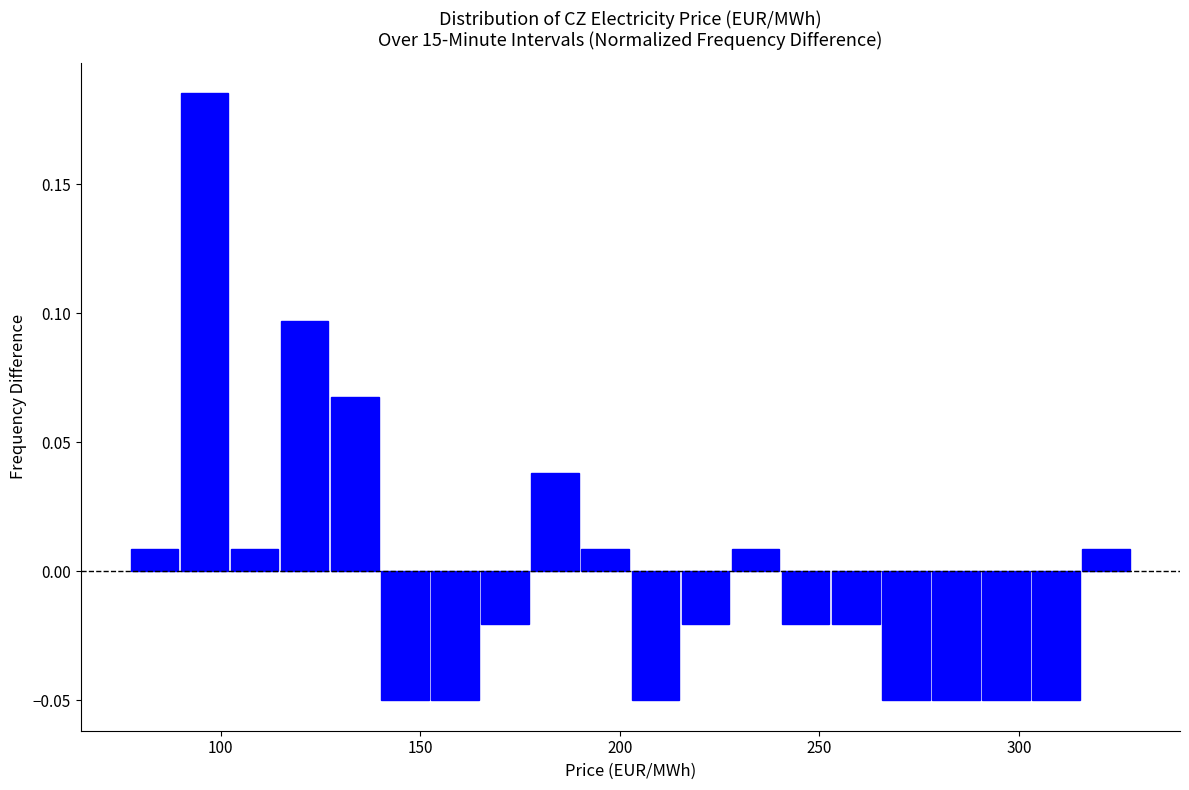

Around what value on the x-axis is the tallest bar? Give the approximate position of its centre, as read against the axis.

95